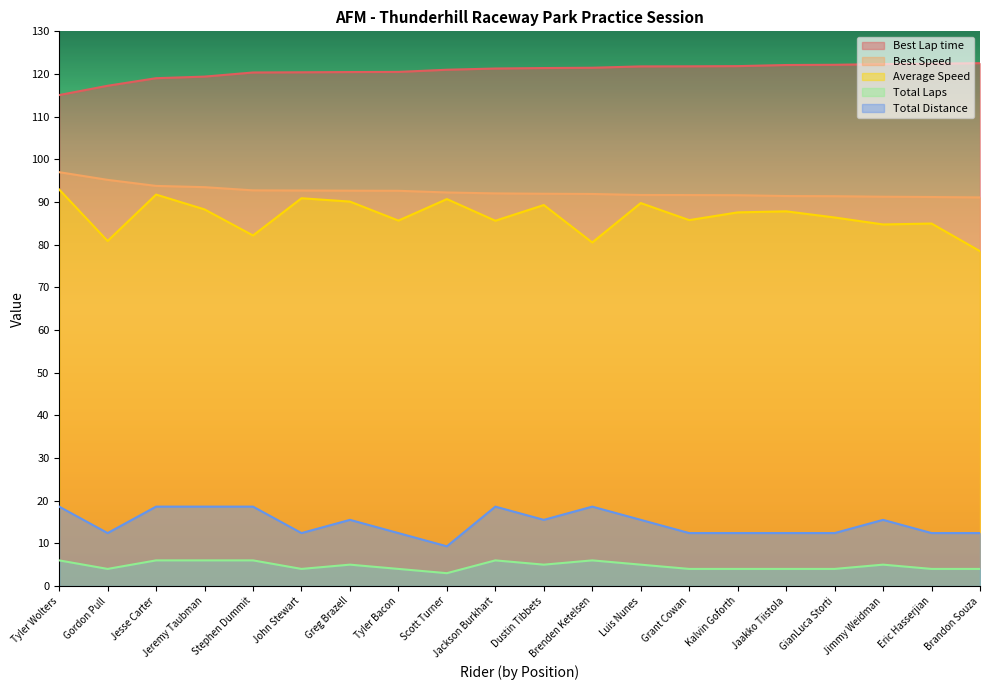

Which series has the widest spread of values?

Average Speed